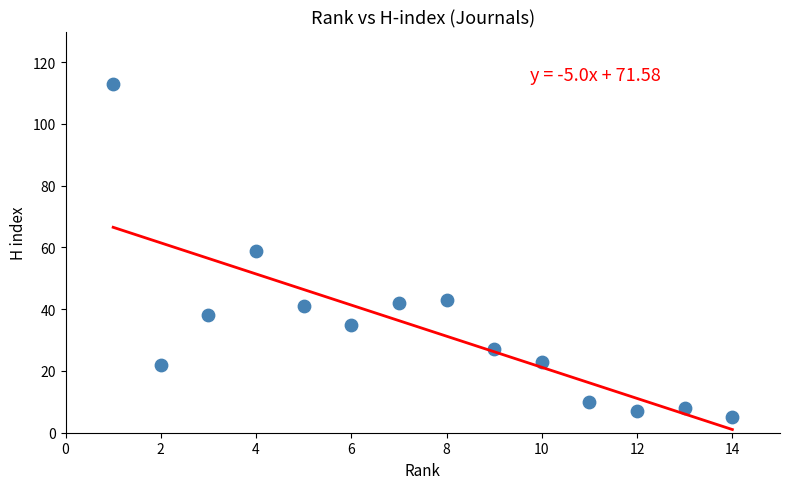

What is the range of Y values (max minus min)?

108